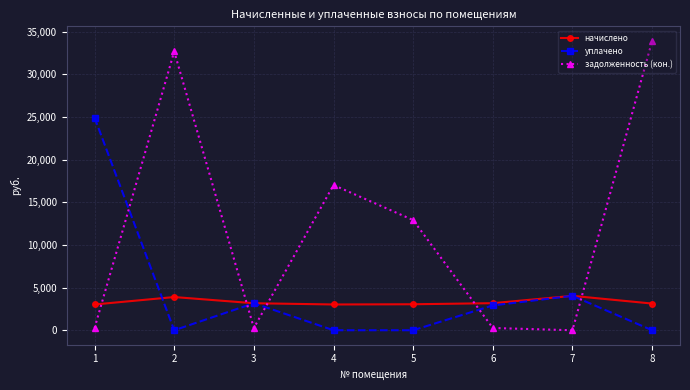

True or false: начислено and задолженность (кон.) cross at least once.

True